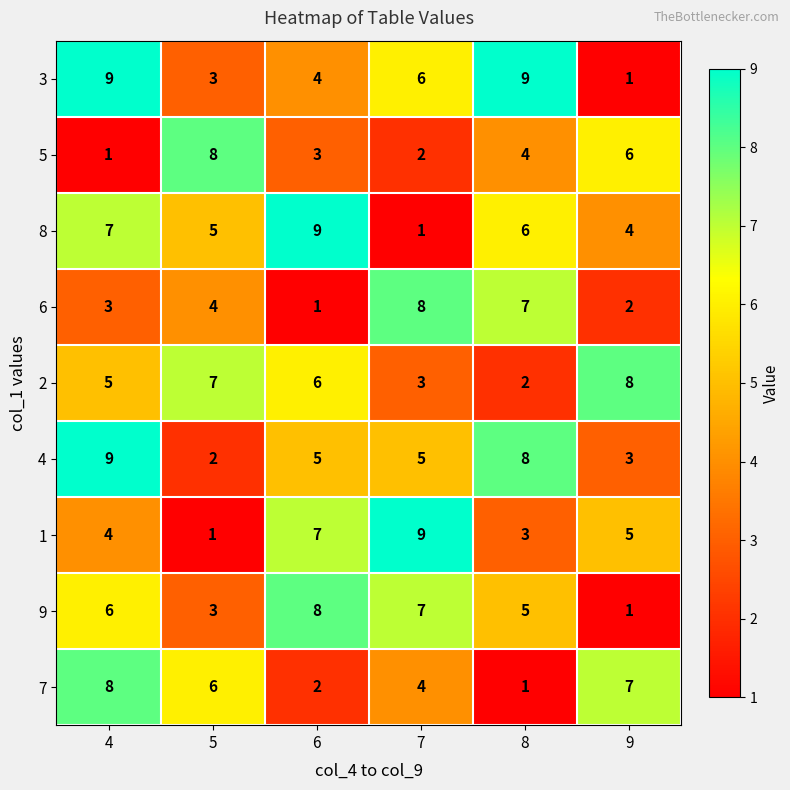

What is the total value across all series at 4?

52